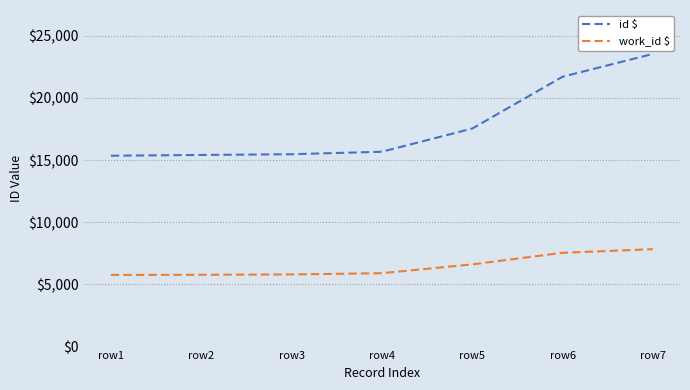

What is the difference between the maximum and minimum values in the id $ series?

8189